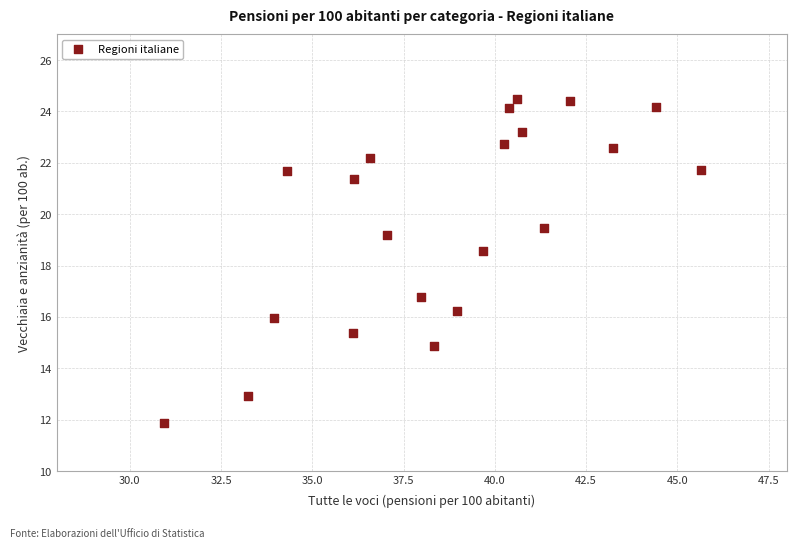

What is the range of Y values (max minus min)?

12.6